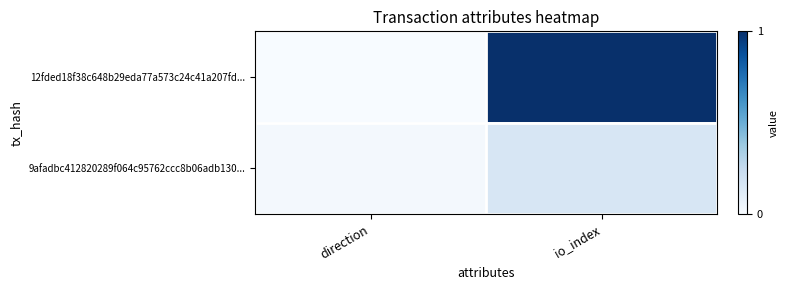

Between direction and io_index, which is larger?

io_index